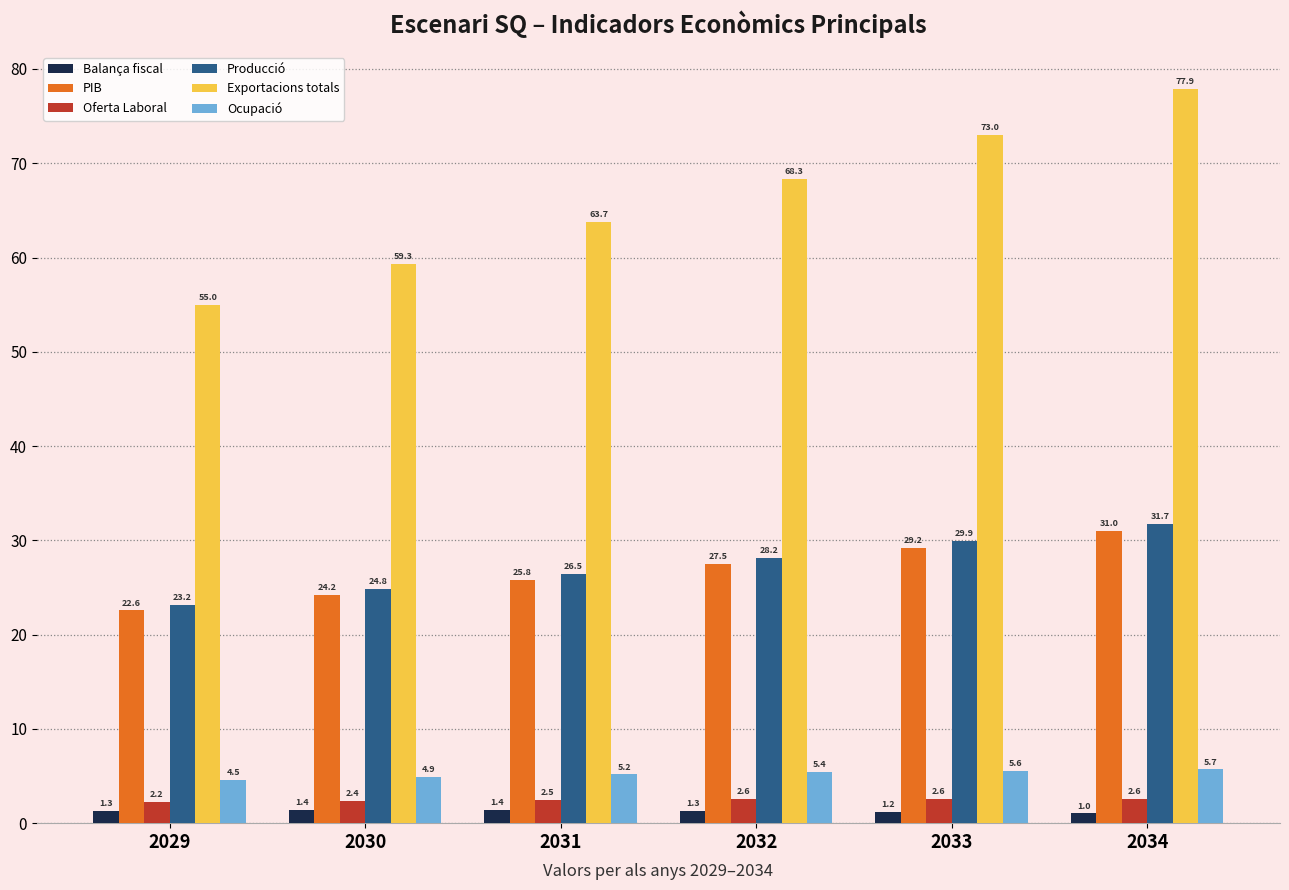

Reading left to right, what are all the values shown in this chart?

Balança fiscal: 2029=1.3	2030=1.4	2031=1.4	2032=1.3	2033=1.2	2034=1.0
PIB: 2029=22.6	2030=24.2	2031=25.8	2032=27.5	2033=29.2	2034=31.0
Oferta Laboral: 2029=2.2	2030=2.4	2031=2.5	2032=2.6	2033=2.6	2034=2.6
Producció: 2029=23.2	2030=24.8	2031=26.5	2032=28.2	2033=29.9	2034=31.7
Exportacions totals: 2029=55.0	2030=59.3	2031=63.7	2032=68.3	2033=73.0	2034=77.9
Ocupació: 2029=4.5	2030=4.9	2031=5.2	2032=5.4	2033=5.6	2034=5.7